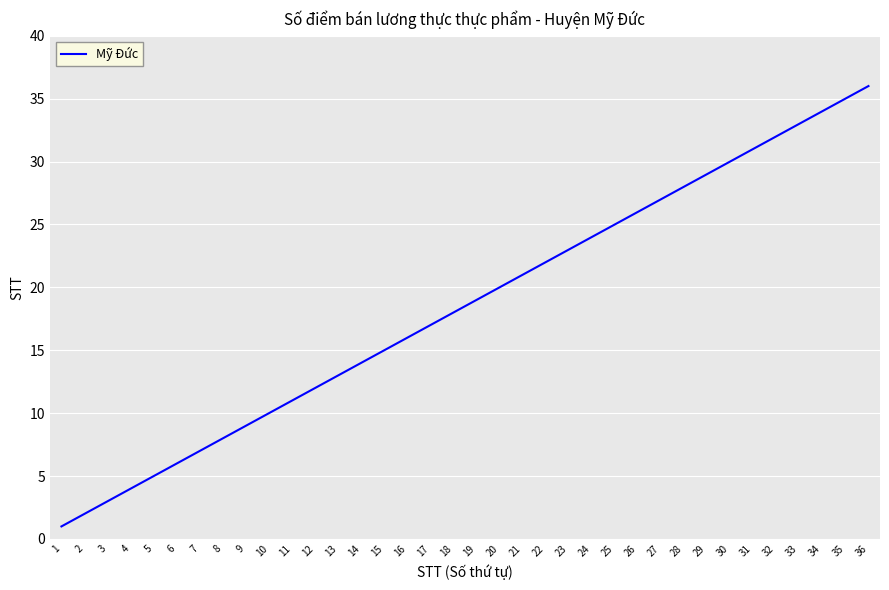

How many lines are shown in the chart?

1